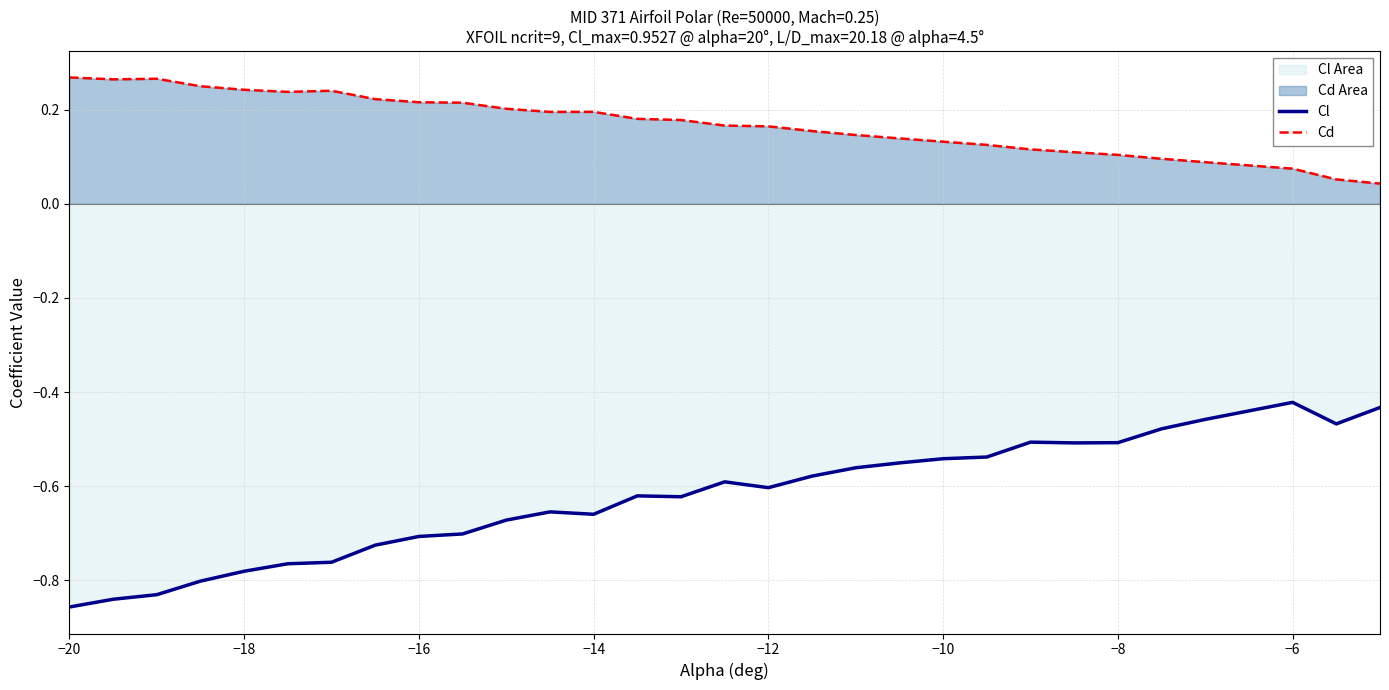

Rank the series by their maximum value, from highest to lowest.

Cd, Cl